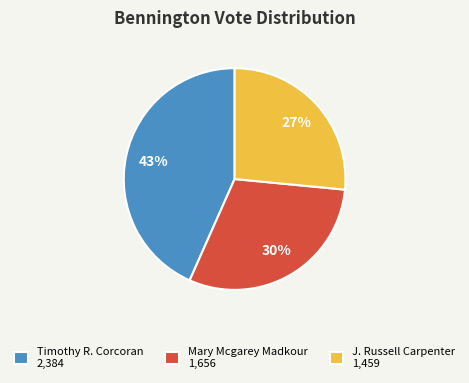

Combined, do Mary Mcgarey Madkour and J. Russell Carpenter account for over 50%?

Yes